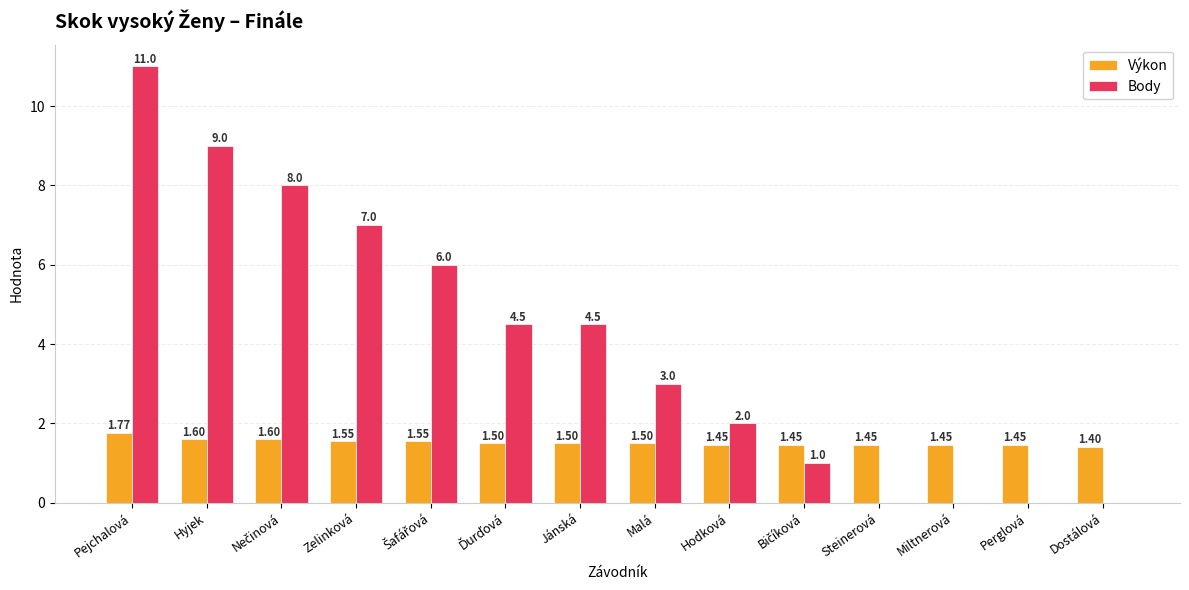

What is the average value of the Výkon series?

1.5